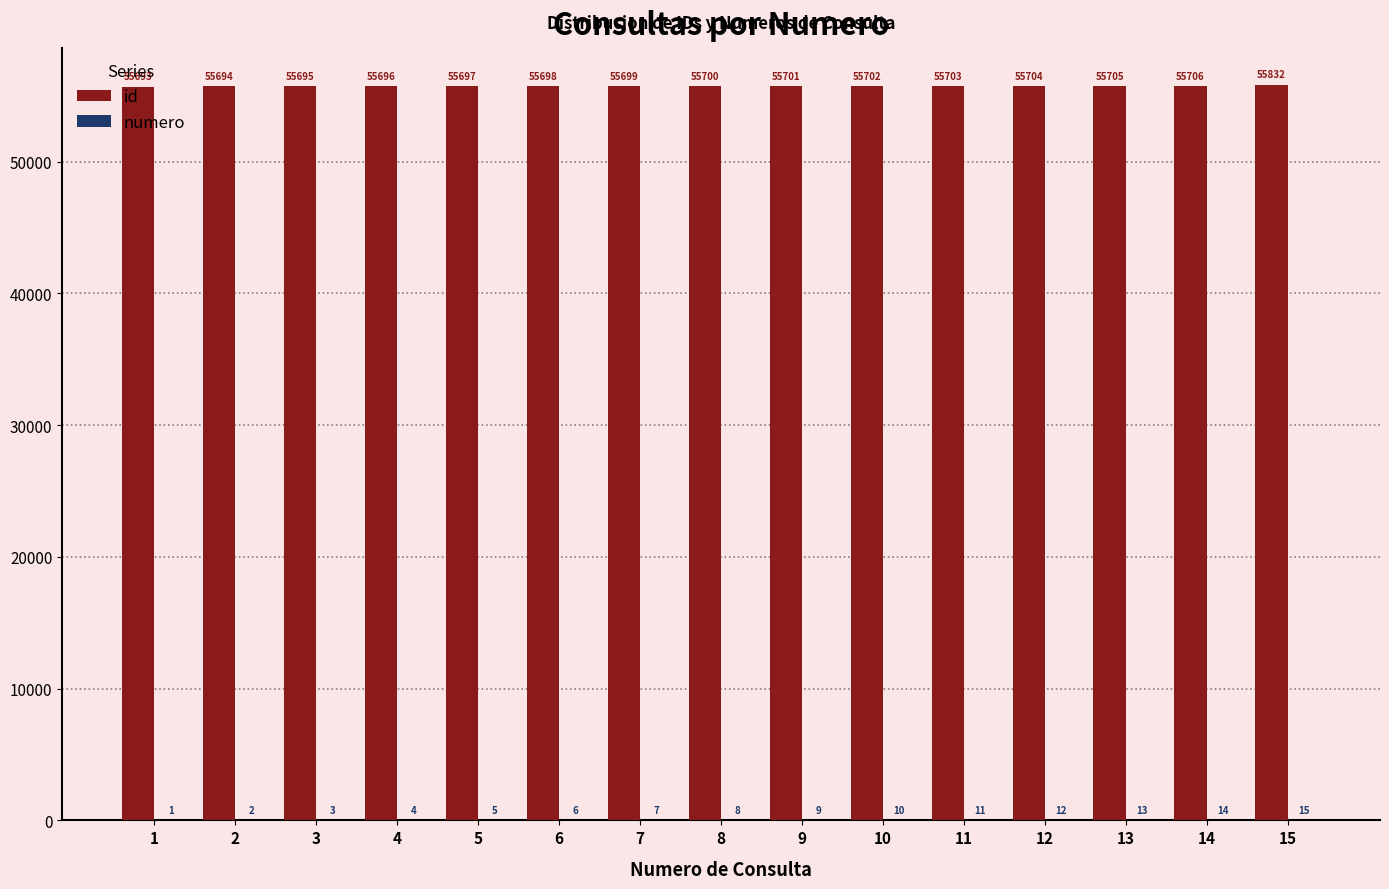

What is the sum of the id values at 15 and 11?

111535